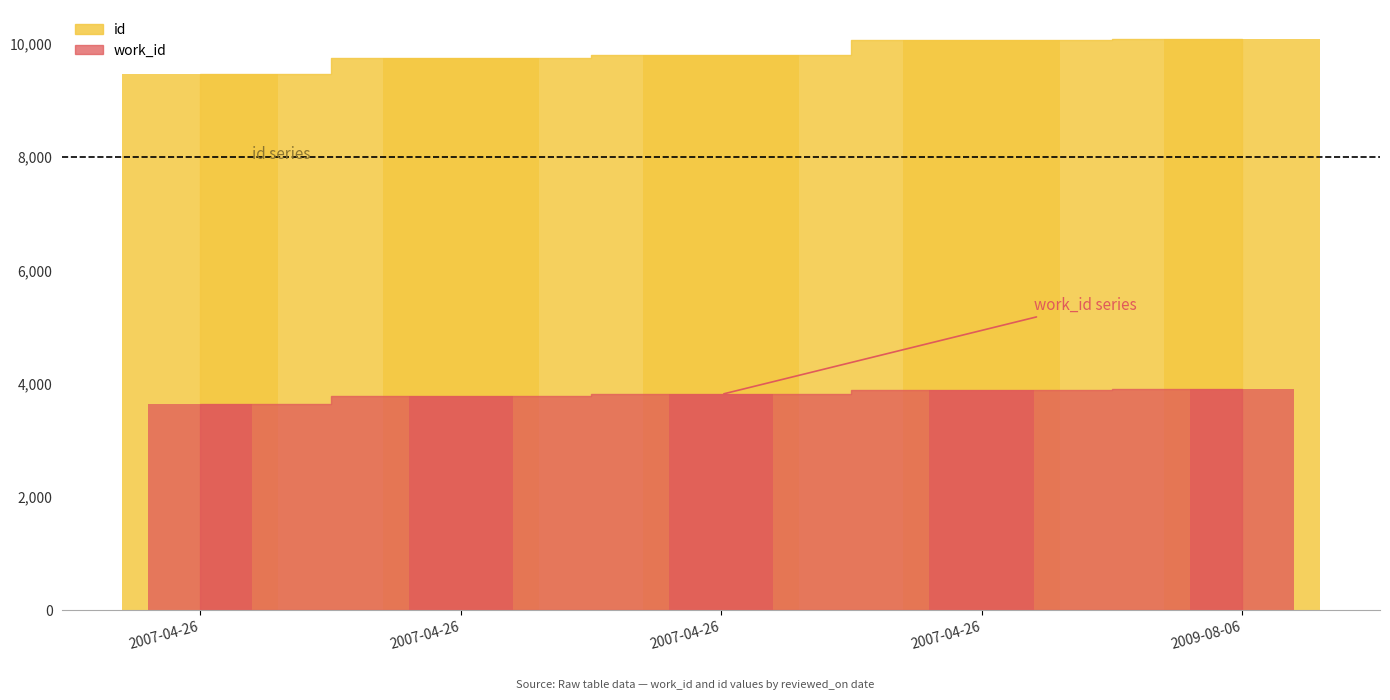

What is the total value across all series at 2007-04-26?

13119